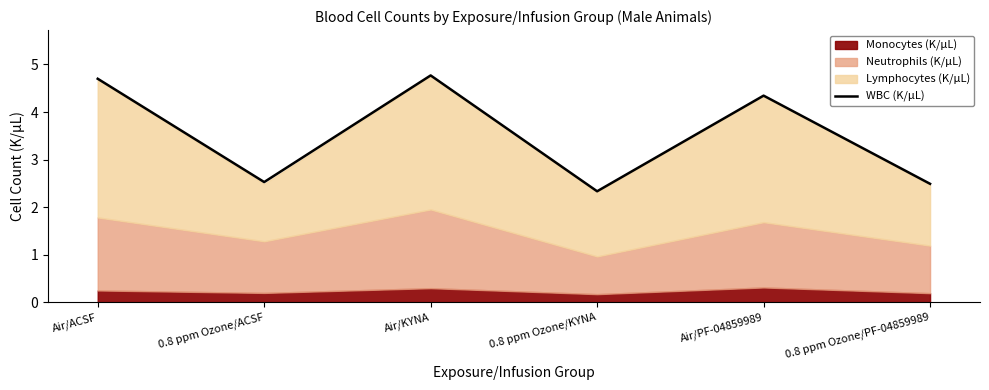

What is the ratio of the value at 0.8 ppm Ozone/KYNA to the value at Air/ACSF?

0.5